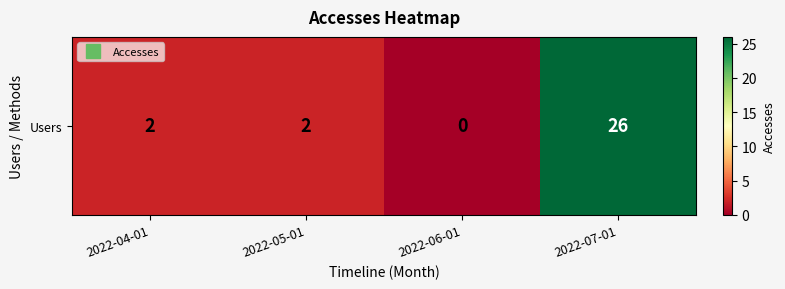

Reading right to left, extract all data points from this chart.

26	0	2	2